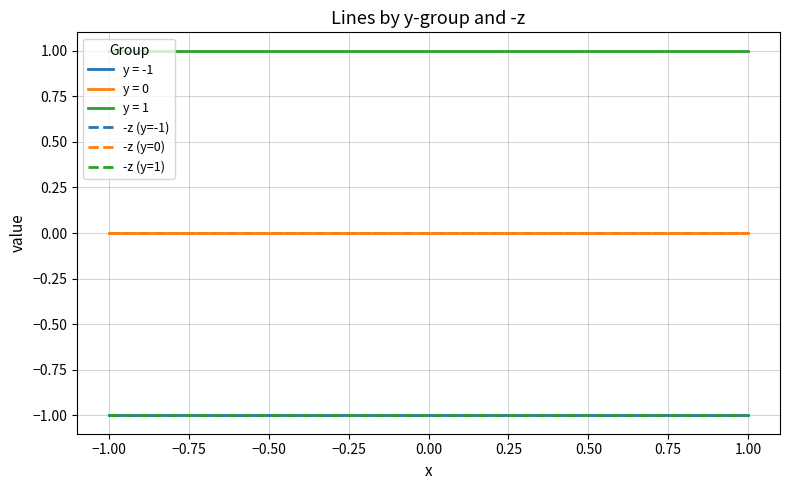

True or false: -z (y=0) and -z (y=1) cross at least once.

False